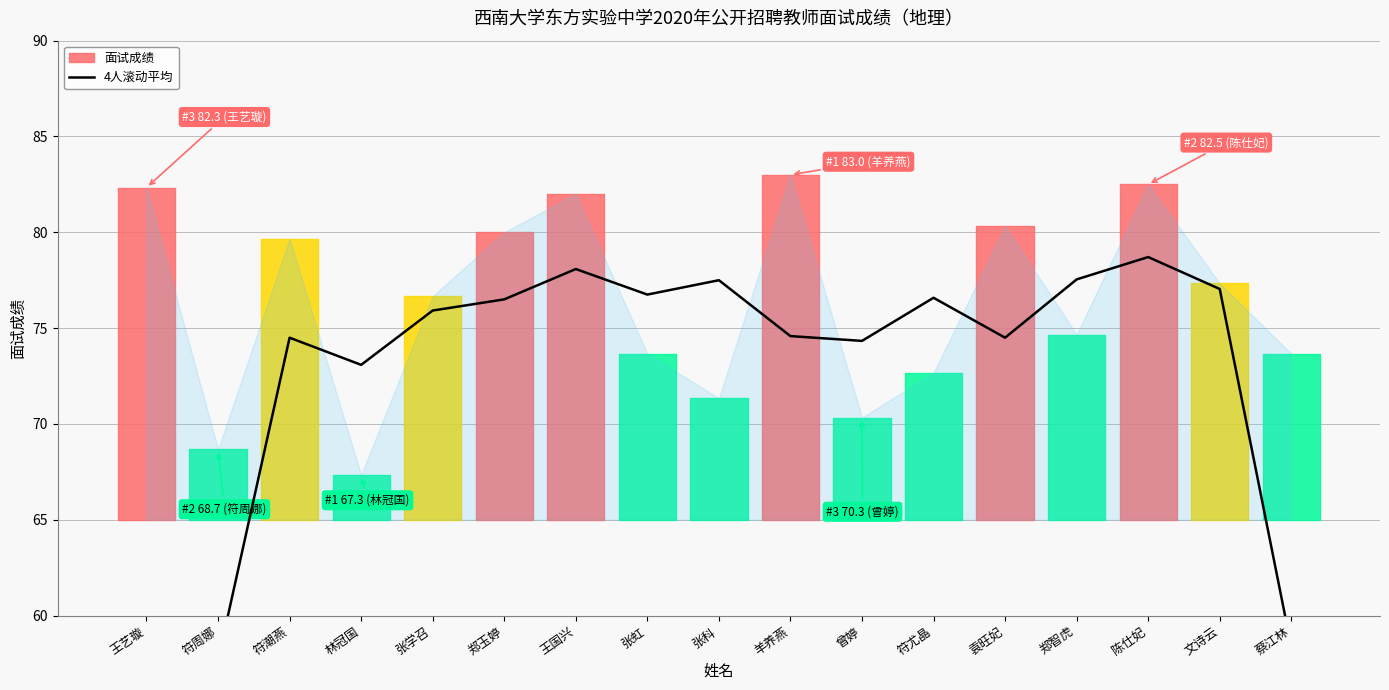

What is the value of the 8th point from the left?

76.8